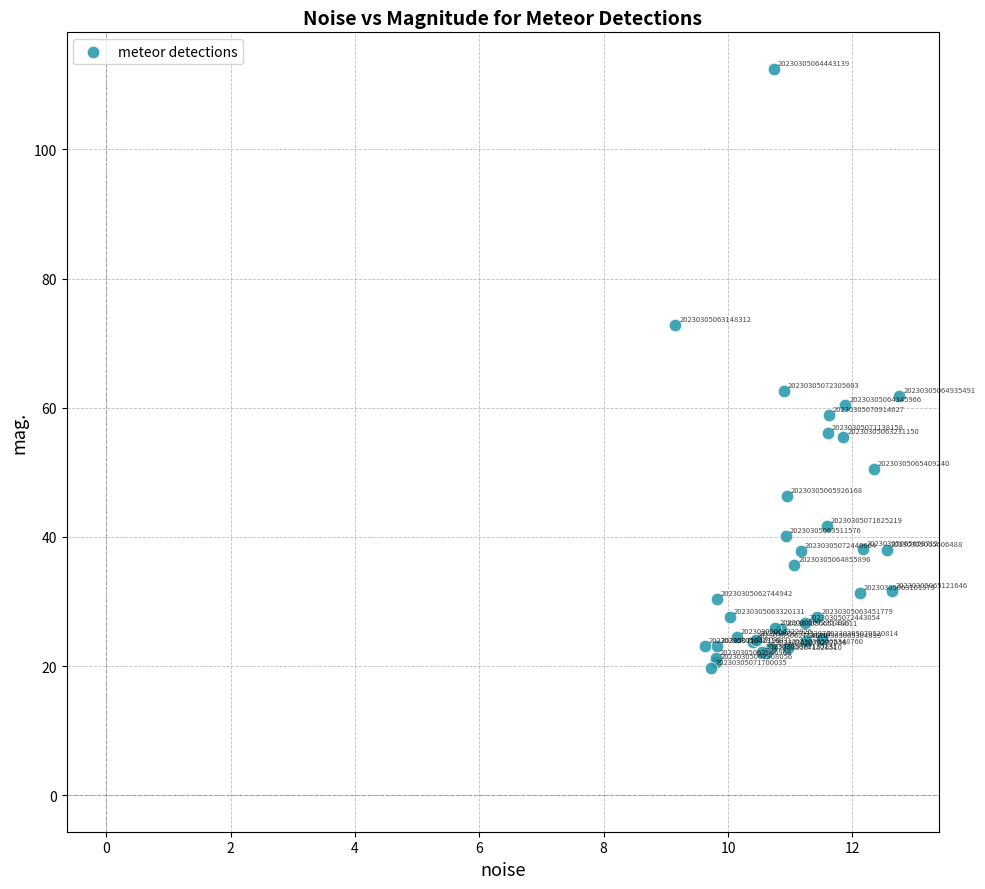

What Y value in the scatter plot is closest to 66?

62.6